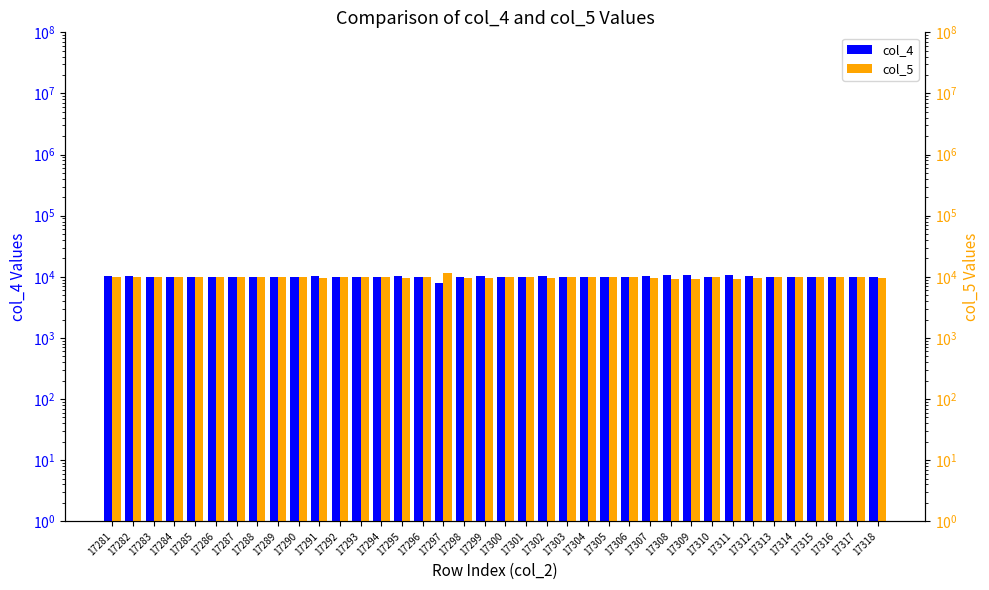

What is the difference between the highest and lowest values at 17293?

24